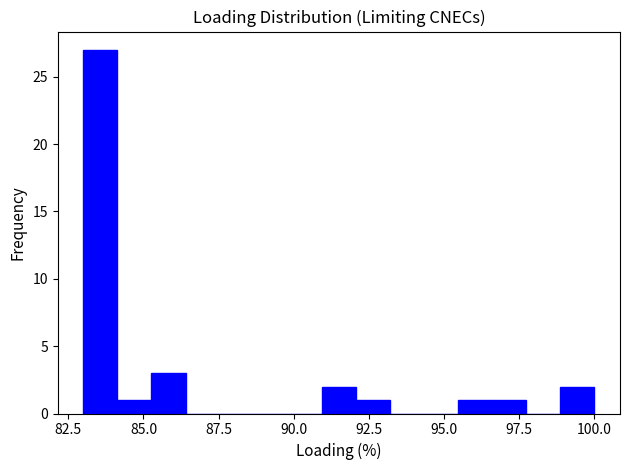

Around what value on the x-axis is the tallest bar? Give the approximate position of its centre, as read against the axis.

83.5